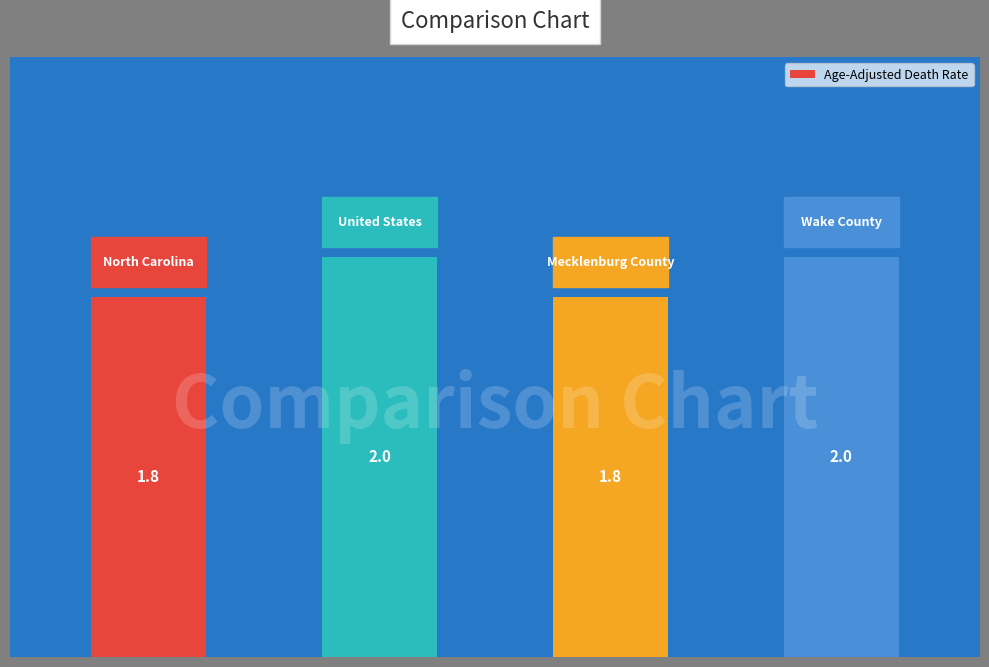

What is the maximum value shown in the chart?

2.0